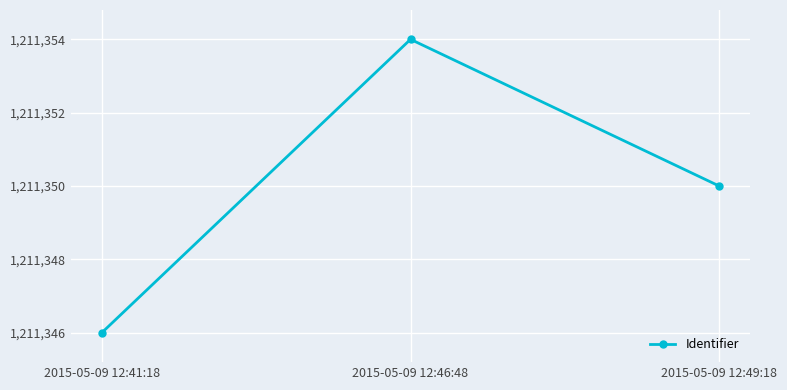

Rank the categories by value from highest to lowest.

2015-05-09 12:46:48, 2015-05-09 12:49:18, 2015-05-09 12:41:18